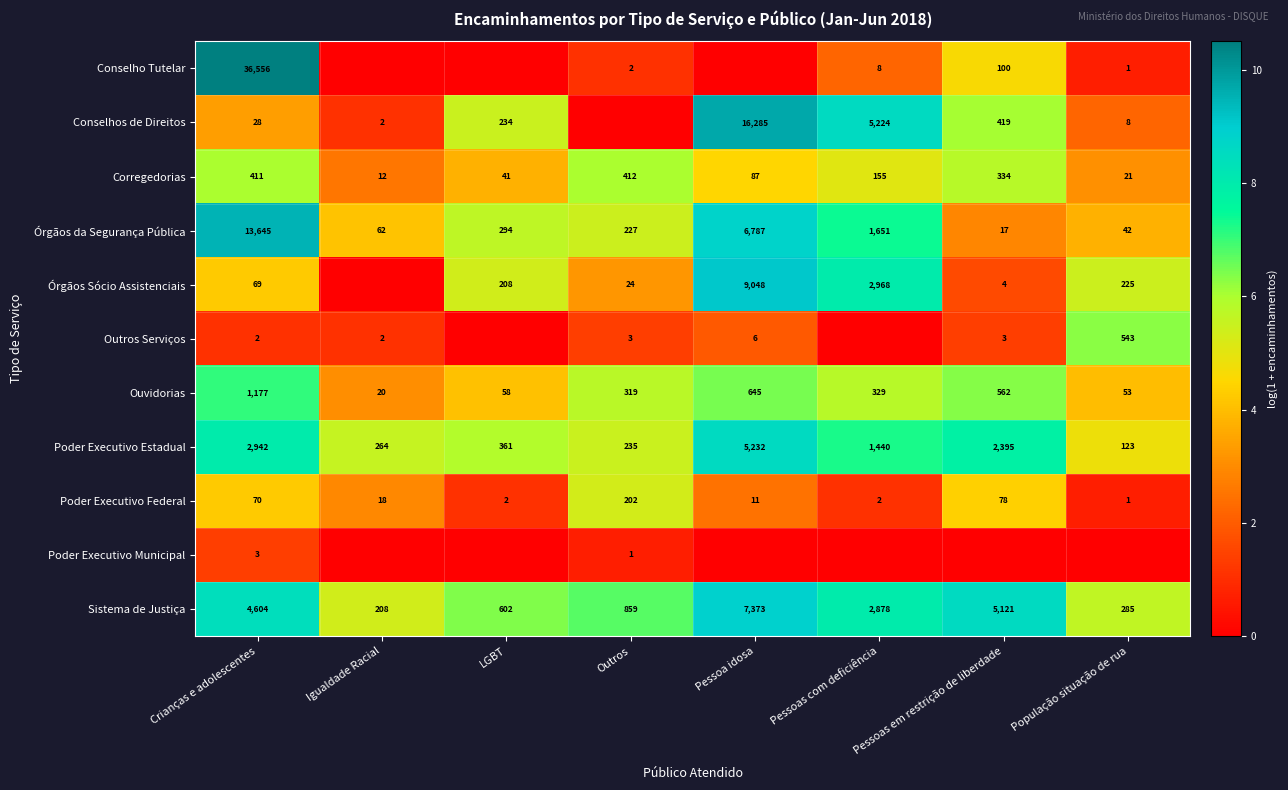

What is the total value across all series at LGBT?

37.7